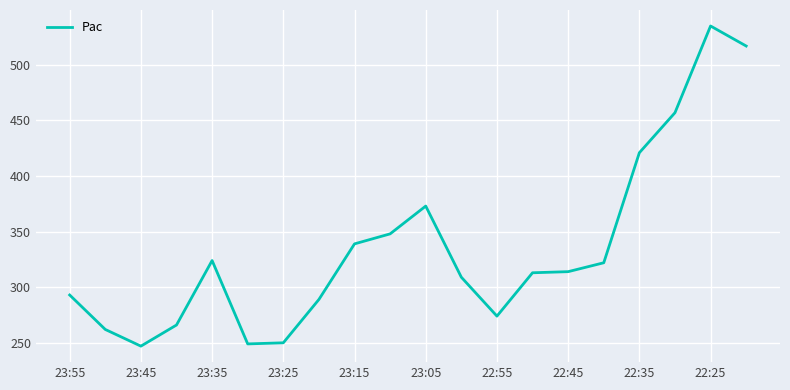

What is the smallest value displayed?

247